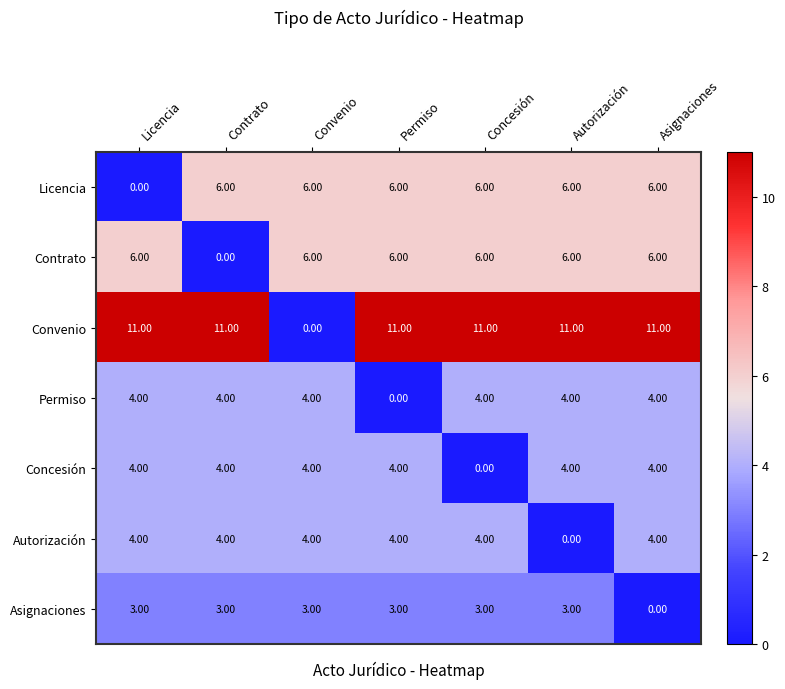

Which category has the lowest value in the Asignaciones series?

Asignaciones